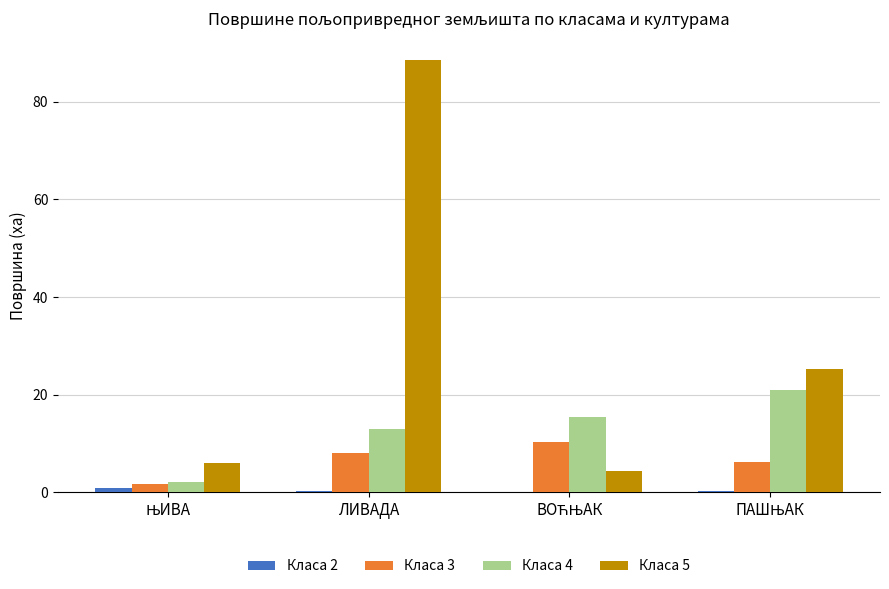

How many categories are shown in the chart?

4